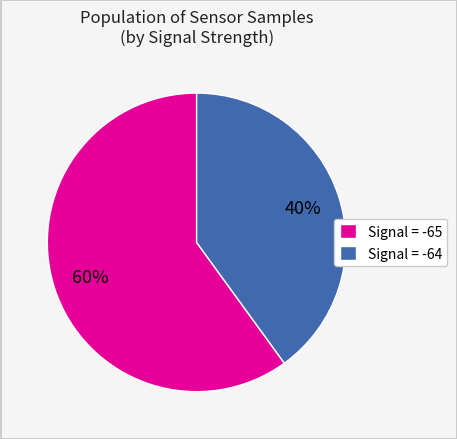

Combined, do Signal = -65 and Signal = -64 account for over 50%?

Yes